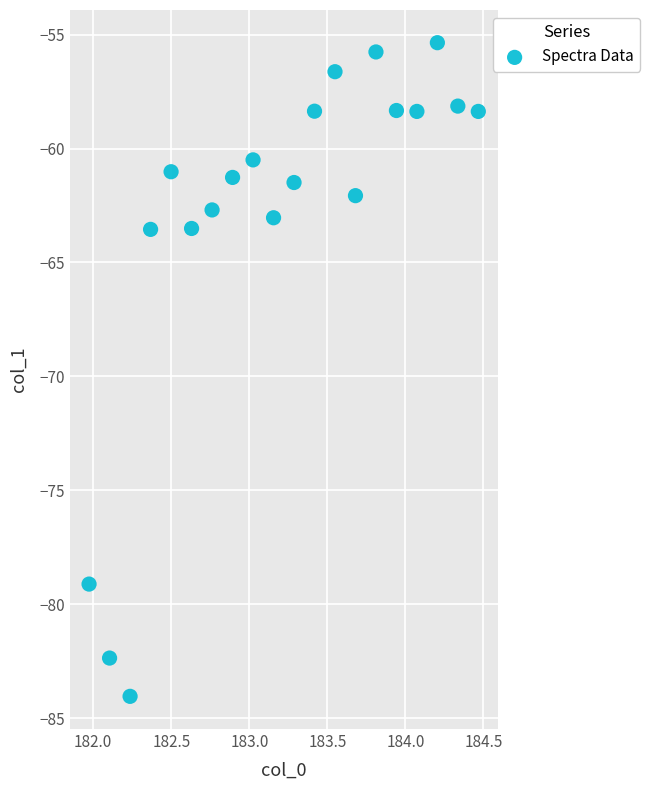

What is the range of Y values (max minus min)?

28.7